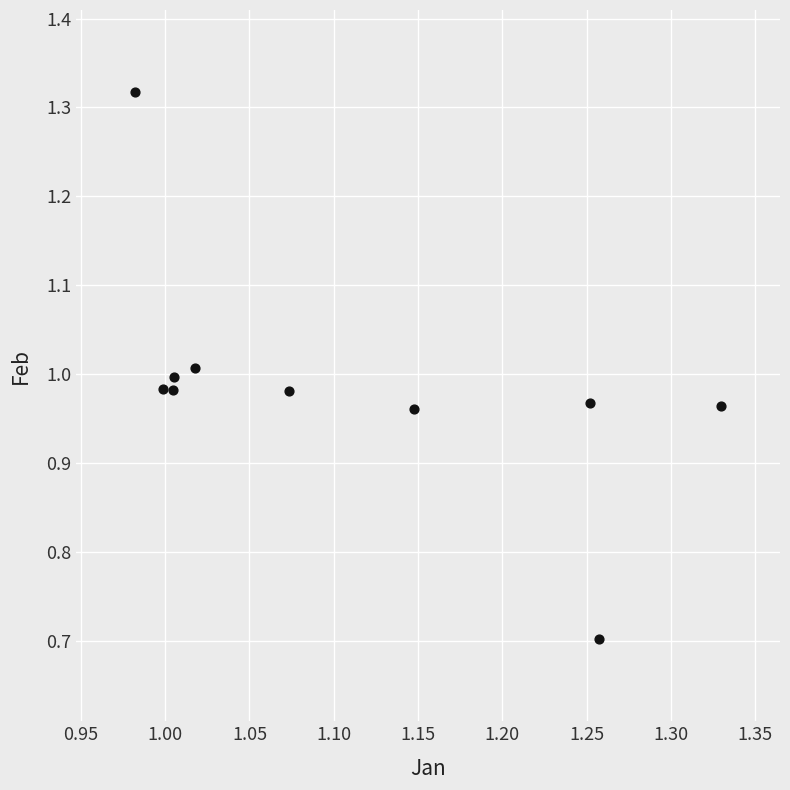

What is the range of Y values (max minus min)?

0.6